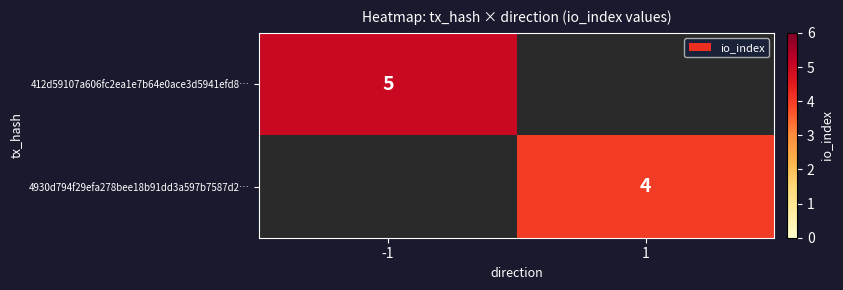

How many categories are shown in the chart?

2